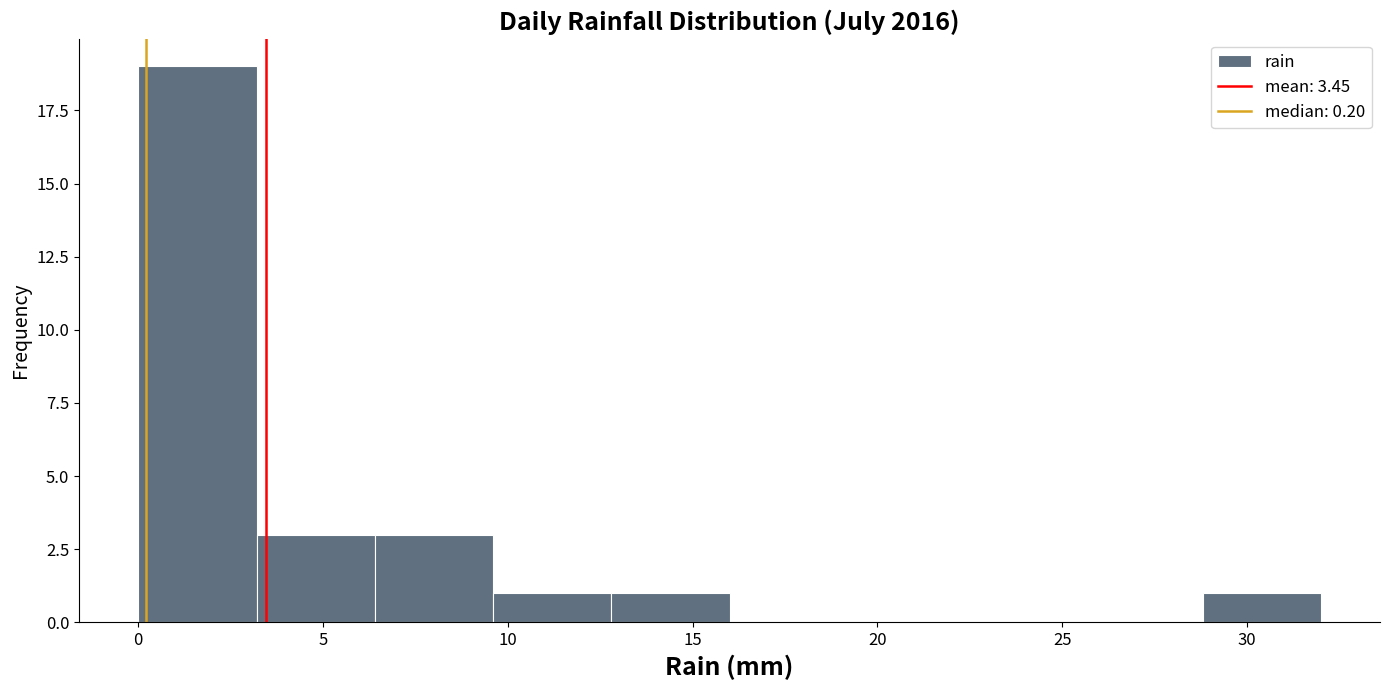

Over which range of the x-axis is the bar tallest?

0.0 to 3.2